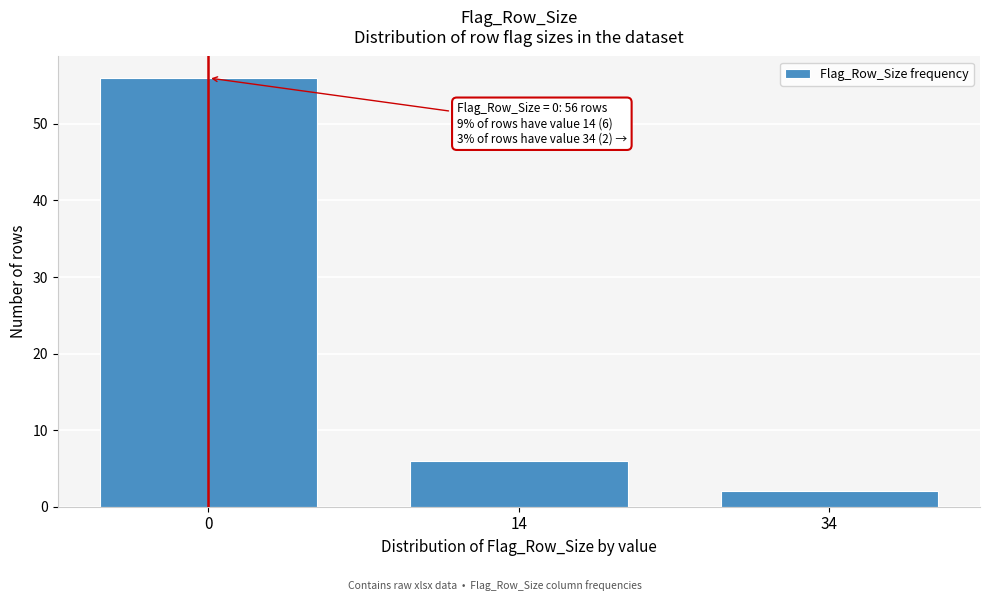

Reading left to right, transcribe all the data shown in this chart.

0=56	14=6	34=2